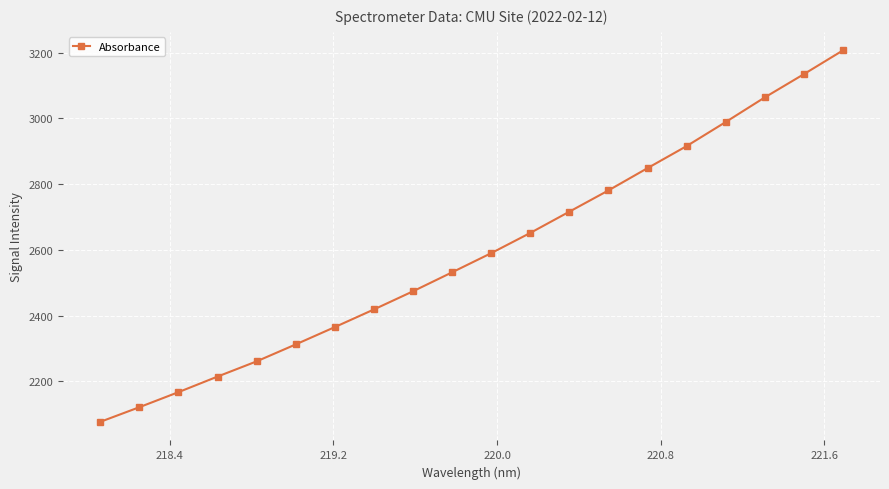

True or false: the data has more than 1 interior local peaks.

False